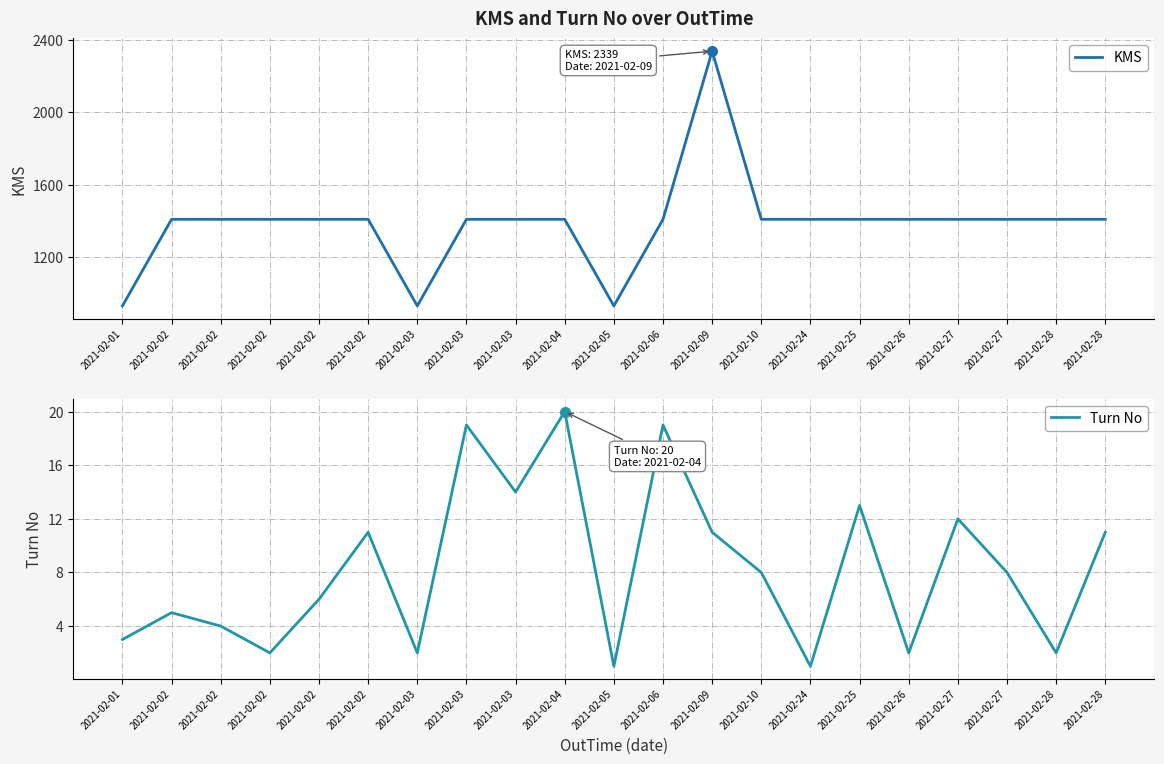

True or false: Turn No has more than 0 points higher than both neighbors.

True